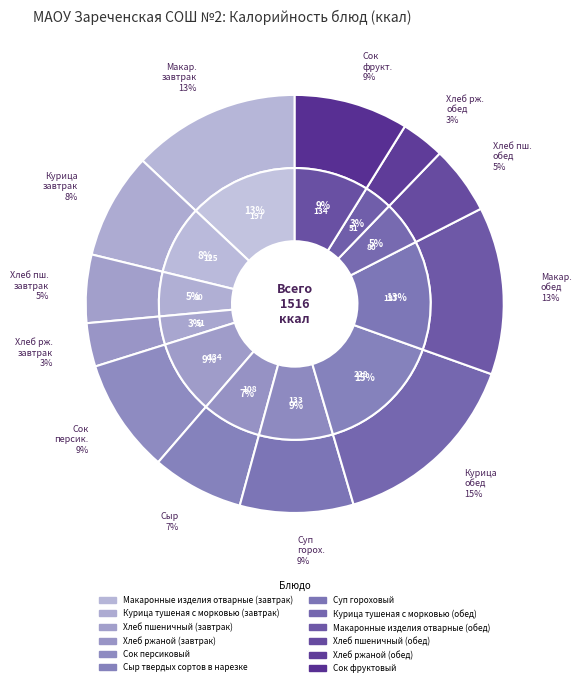

Is Хлеб пшеничный (завтрак) the majority of the pie?

No